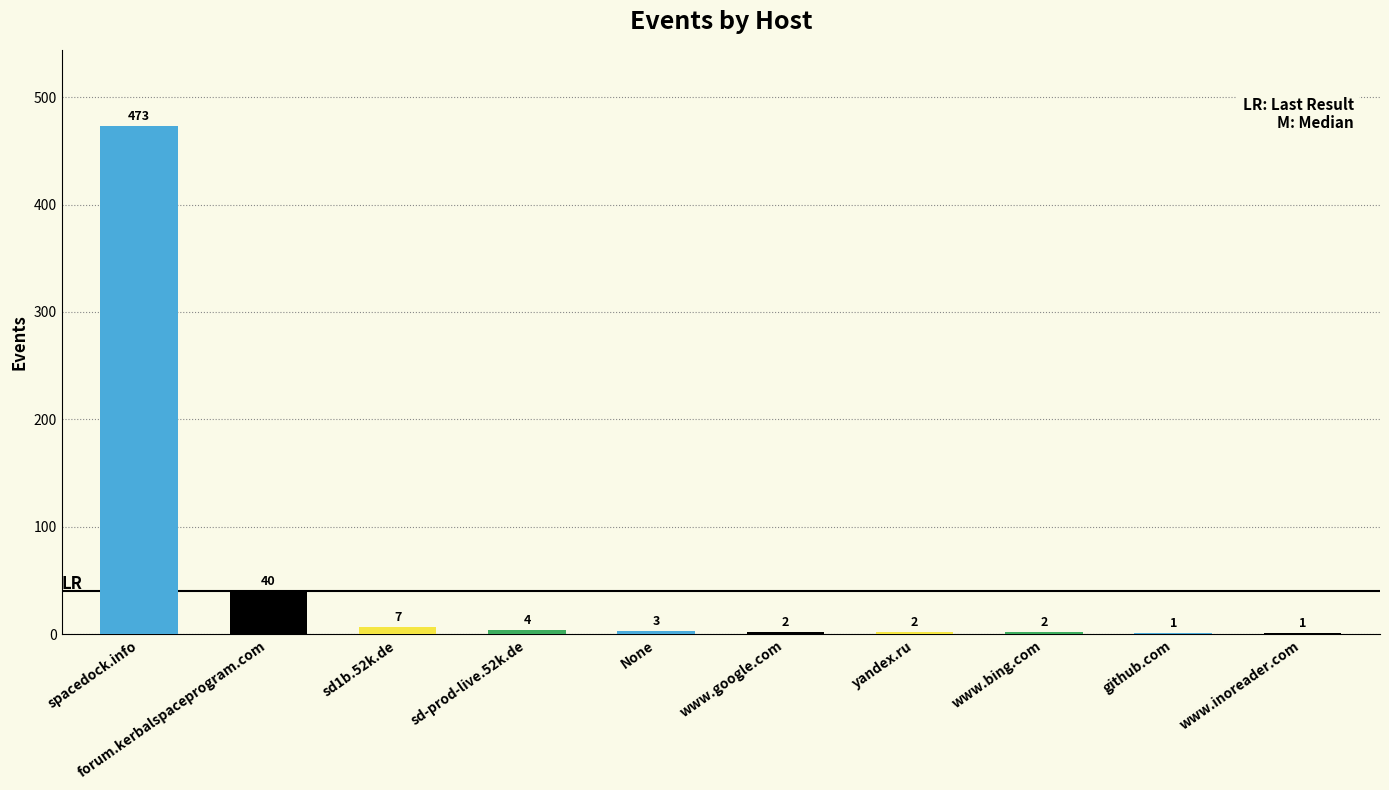

What is the sum of all values?

535